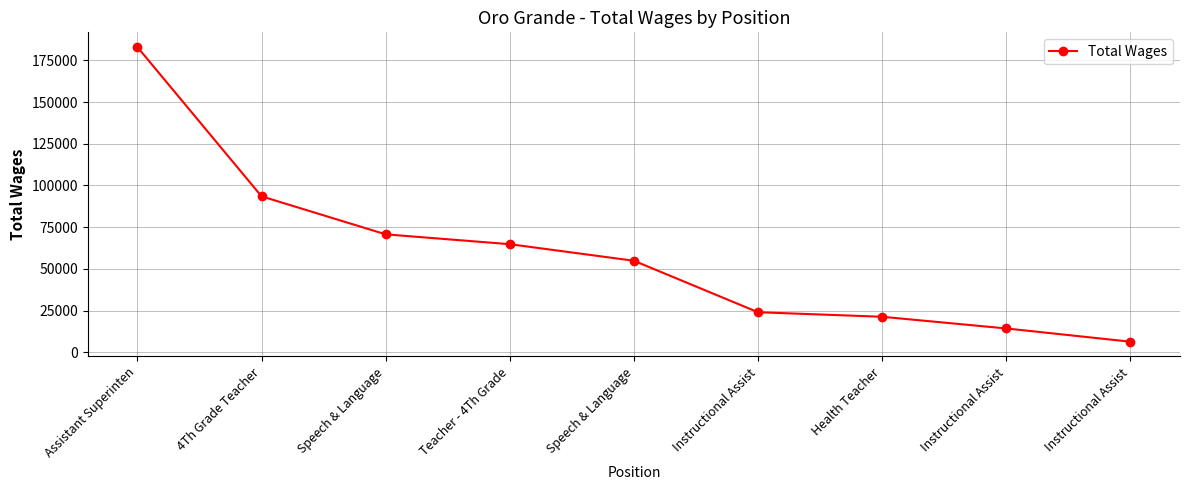

Does the chart have visible grid lines?

Yes